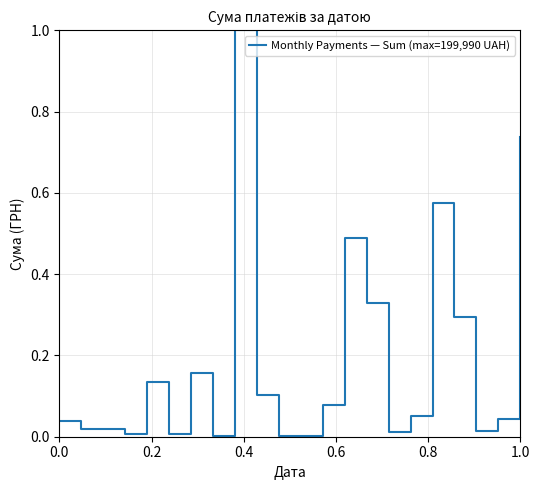

What is the difference between the maximum and minimum values?

1.0